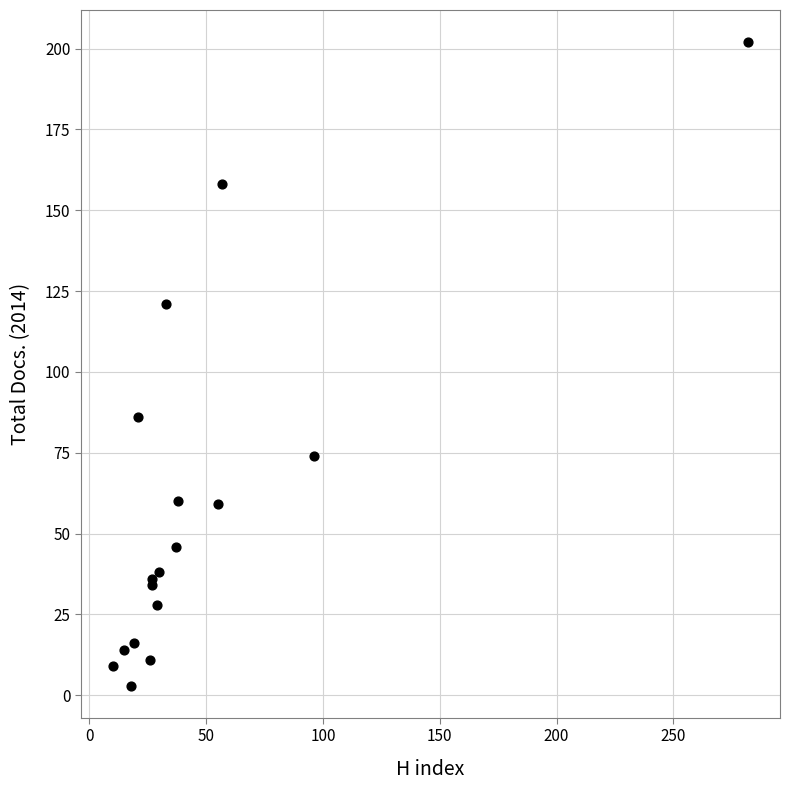

What Y value in the scatter plot is closest to 102?

86